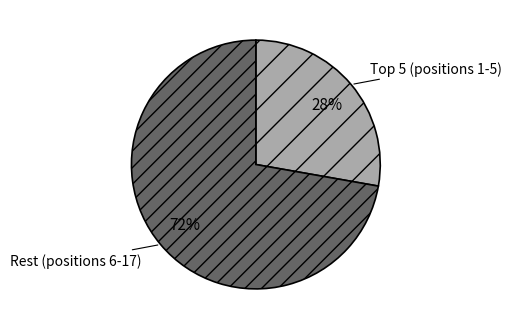

Is it true that Rest (positions 6-17) is 85% of the pie?

False